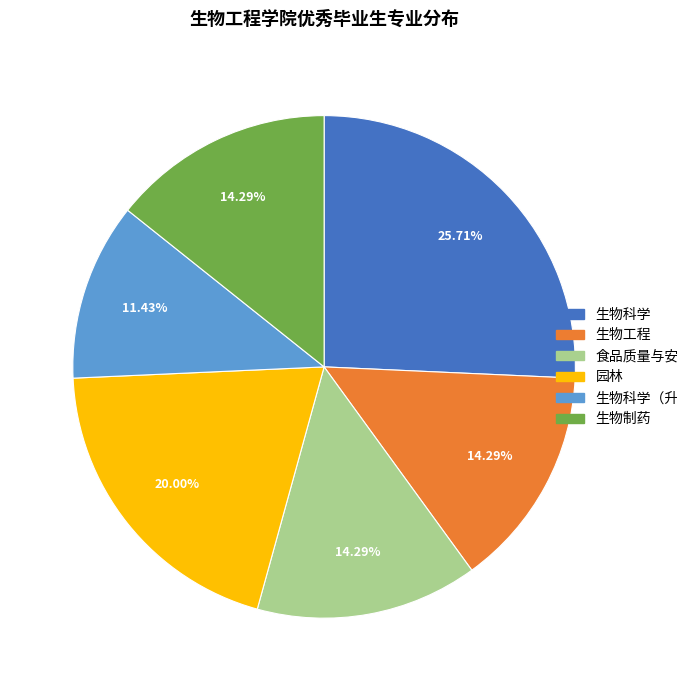

Is there any slice that represents more than half of the pie?

No